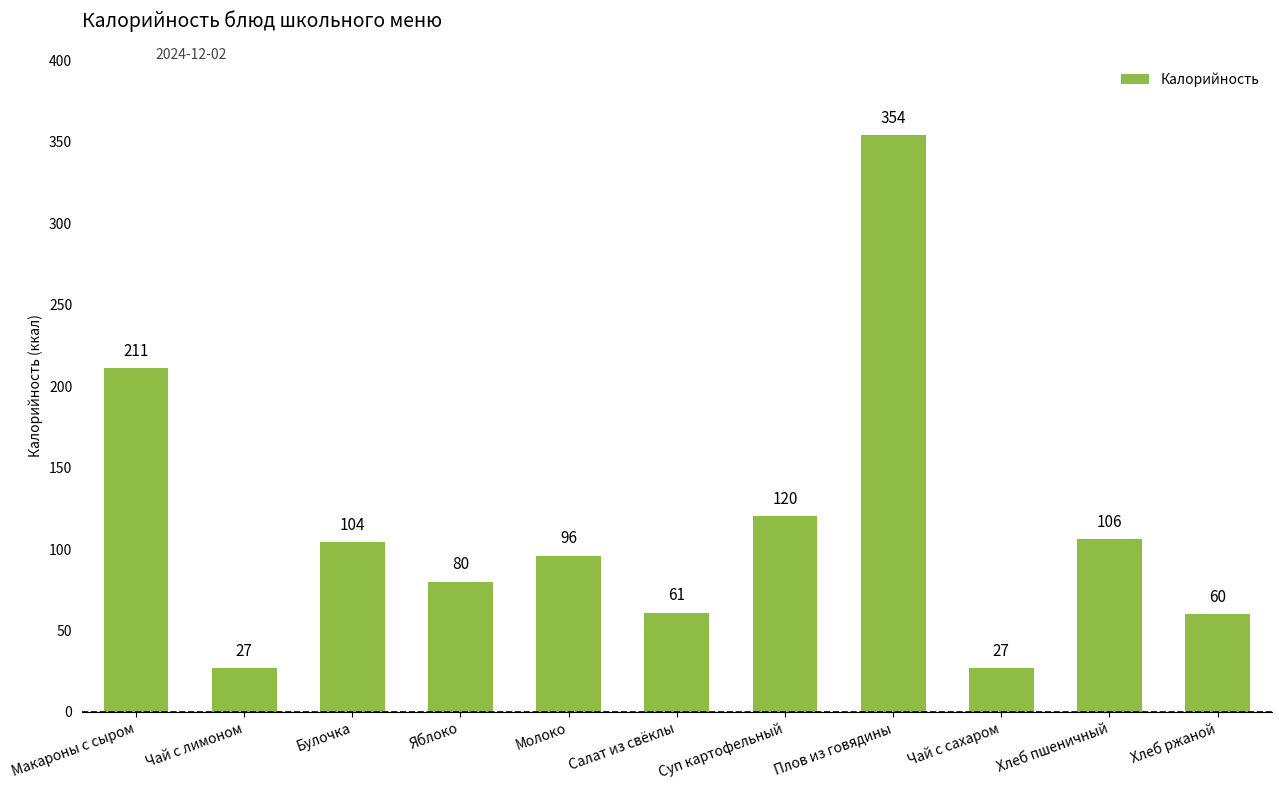

What is the difference between the values at Чай с лимоном and Салат из свёклы?

34